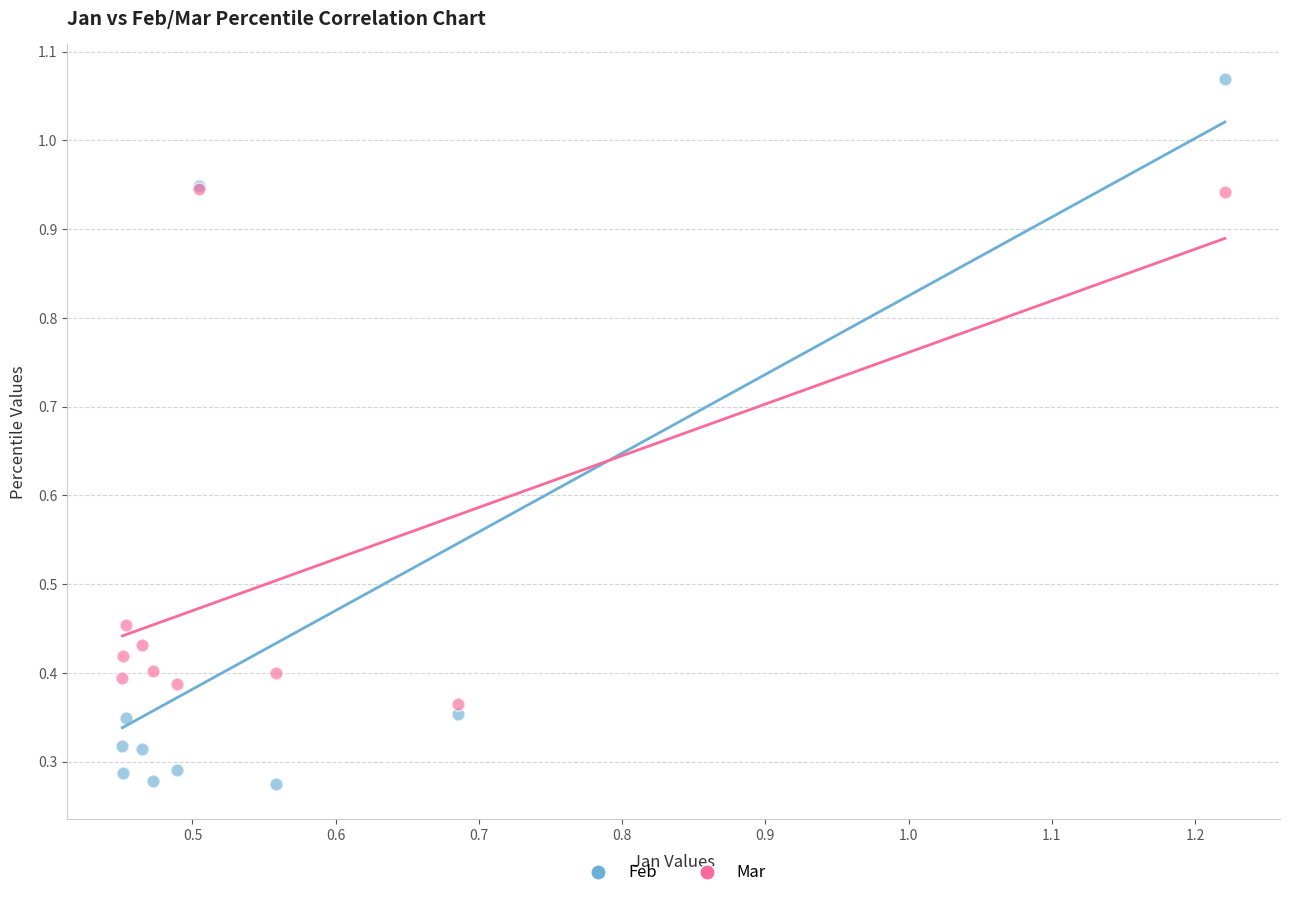

Which series contains the highest Y value?

Feb